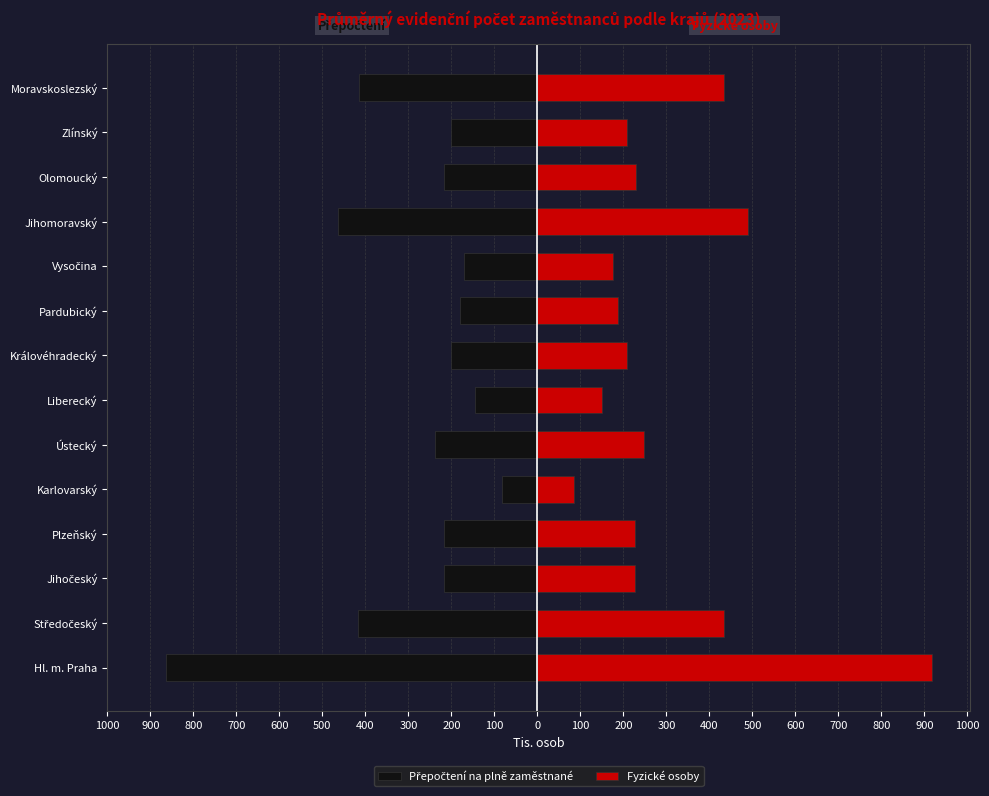

What is the difference between the second highest and second lowest values in the Fyzické osoby series?

338.6